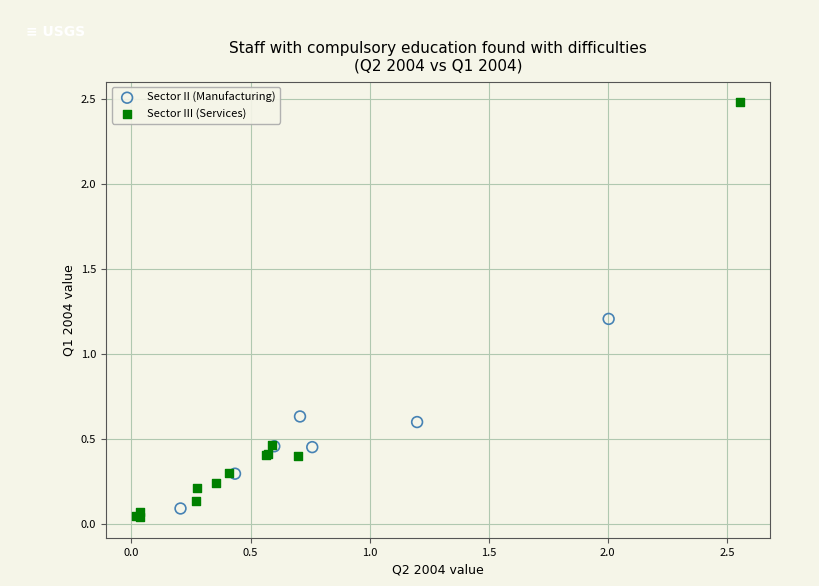

Which series reaches the maximum Y coordinate?

Sector III (Services)